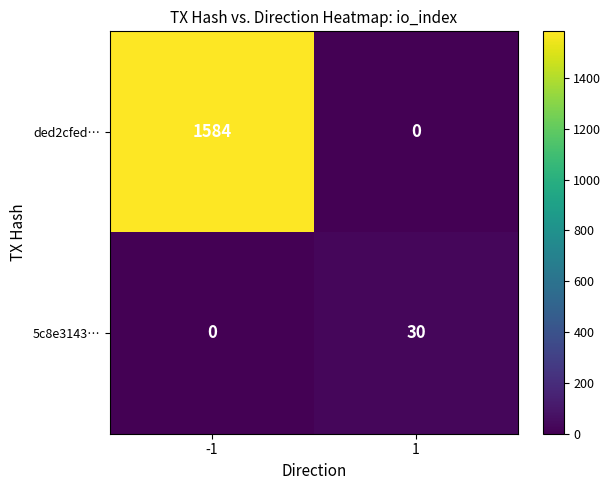

What is the difference between the ded2cfed… values at -1 and 1?

1584